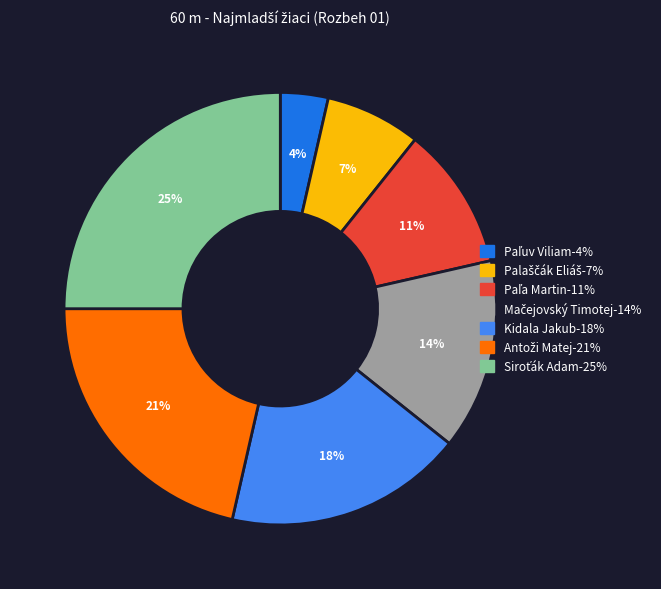

Is it true that Kidala Jakub is 28% of the pie?

False